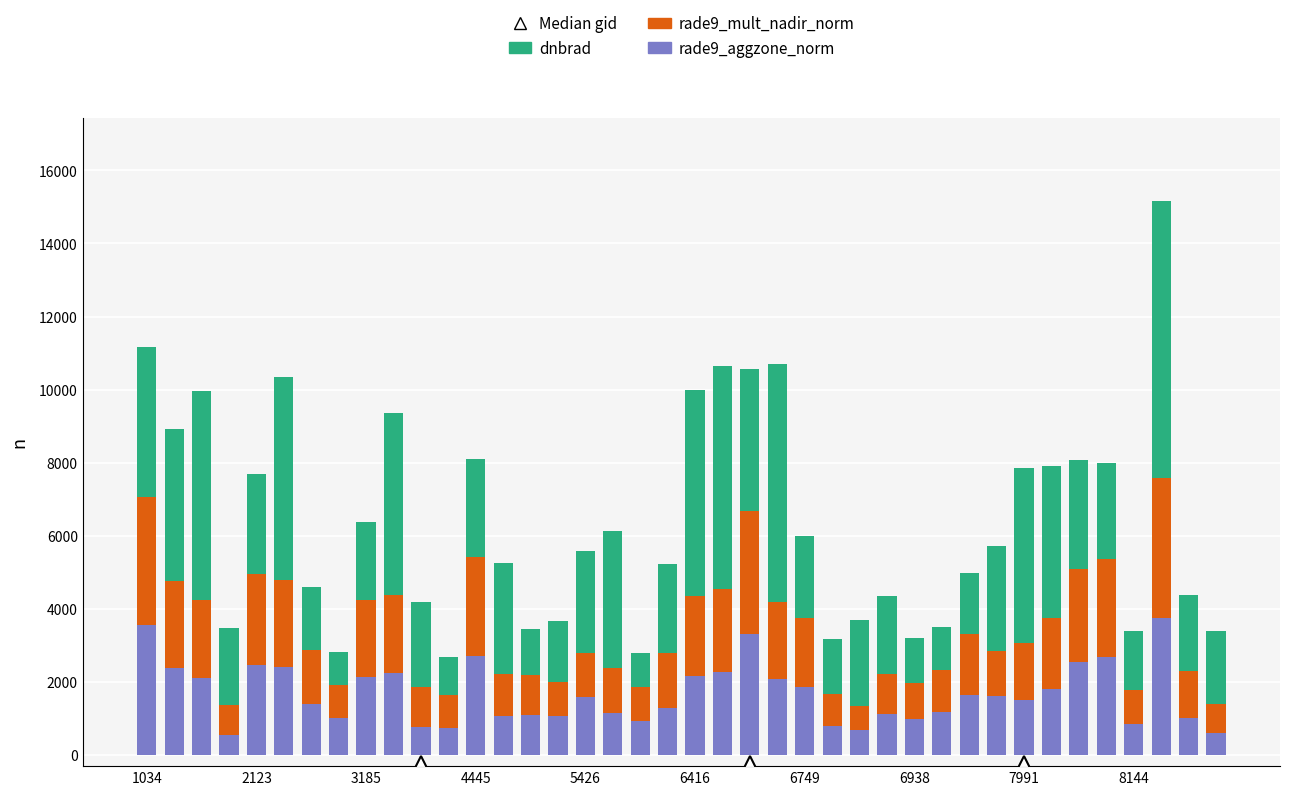

What is the average value of the rade9_aggzone_norm series?

1681.6